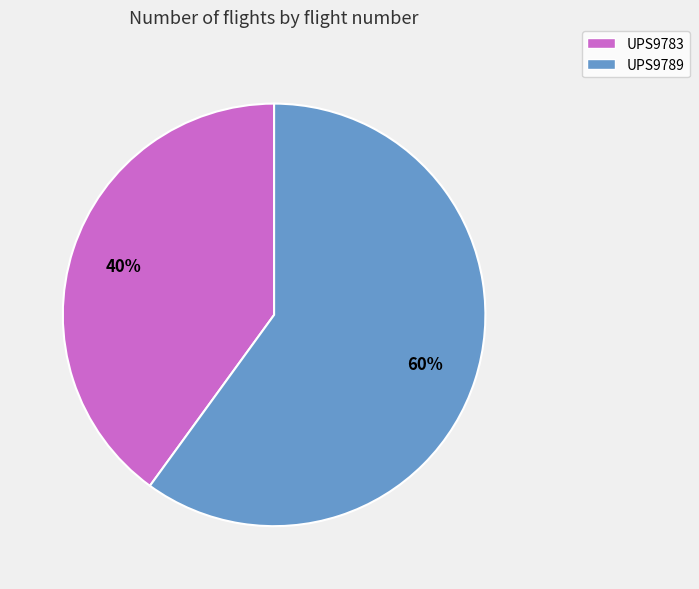

Which slice is the largest?

UPS9789